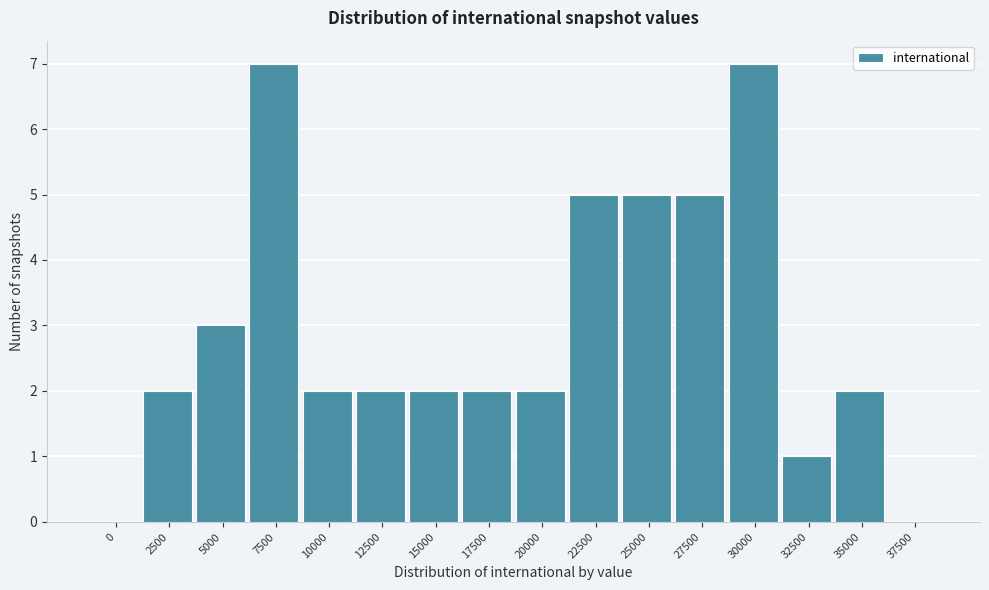

Reading left to right, extract all data points from this chart.

0=0	2500=2	5000=3	7500=7	10000=2	12500=2	15000=2	17500=2	20000=2	22500=5	25000=5	27500=5	30000=7	32500=1	35000=2	37500=0